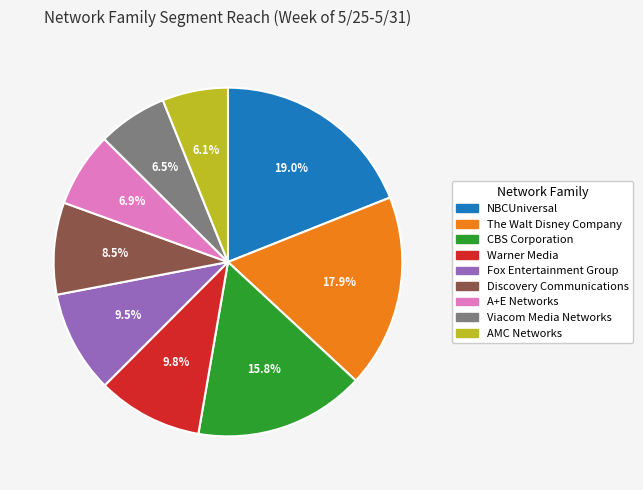

Is it true that The Walt Disney Company is 18% of the pie?

True